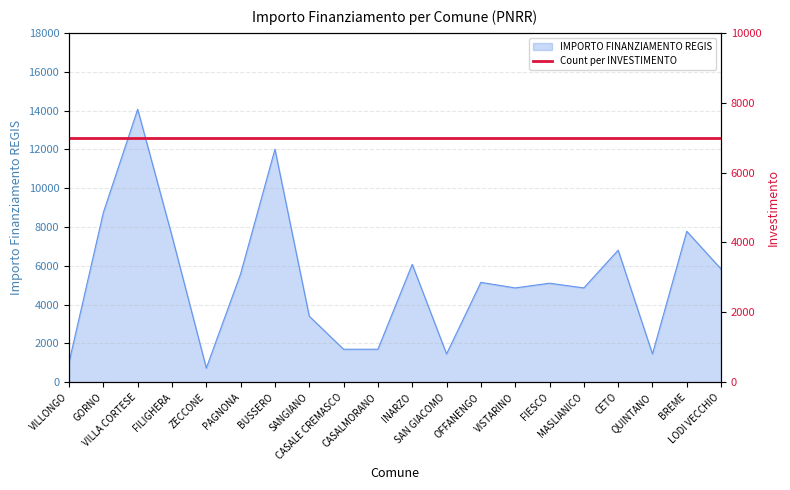

Is it true that the value at FIESCO is 5103?

True